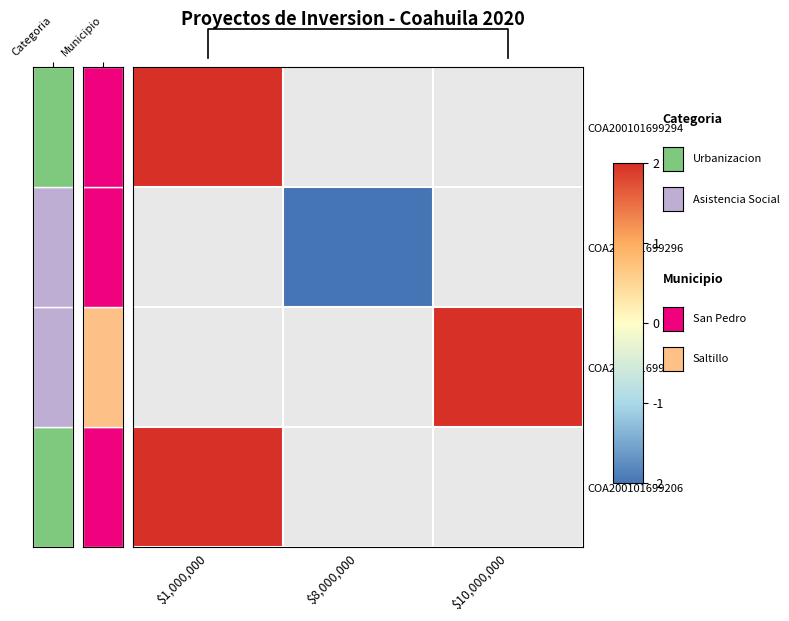

Is the value of COA200101699295 at $10,000,000 greater than the value of COA200101699294 at $8,000,000?

No